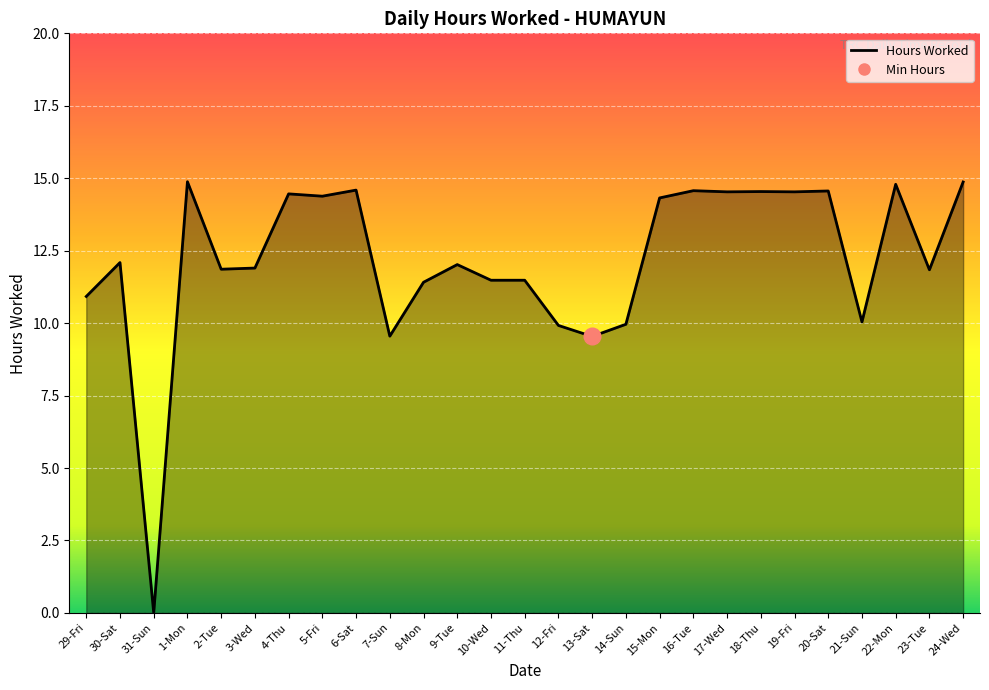

Does the chart have visible grid lines?

Yes